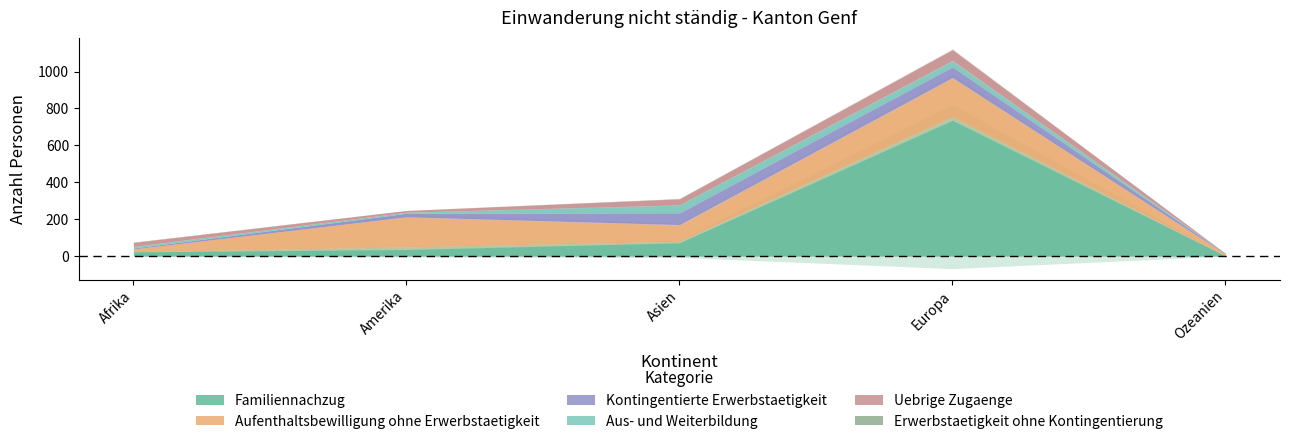

Reading right to left, transcribe all the data shown in this chart.

Familiennachzug: Ozeanien=2	Europa=755	Asien=80	Amerika=50	Afrika=24
Aufenthaltsbewilligung ohne Erwerbstaetigkeit: Ozeanien=10	Europa=213	Asien=91	Amerika=163	Afrika=15
Kontingentierte Erwerbstaetigkeit: Ozeanien=3	Europa=59	Asien=65	Amerika=19	Afrika=5
Aus- und Weiterbildung: Ozeanien=0	Europa=34	Asien=42	Amerika=6	Afrika=9
Uebrige Zugaenge: Ozeanien=0	Europa=58	Asien=32	Amerika=9	Afrika=21
Erwerbstaetigkeit ohne Kontingentierung: Ozeanien=0	Europa=0	Asien=1	Amerika=0	Afrika=1